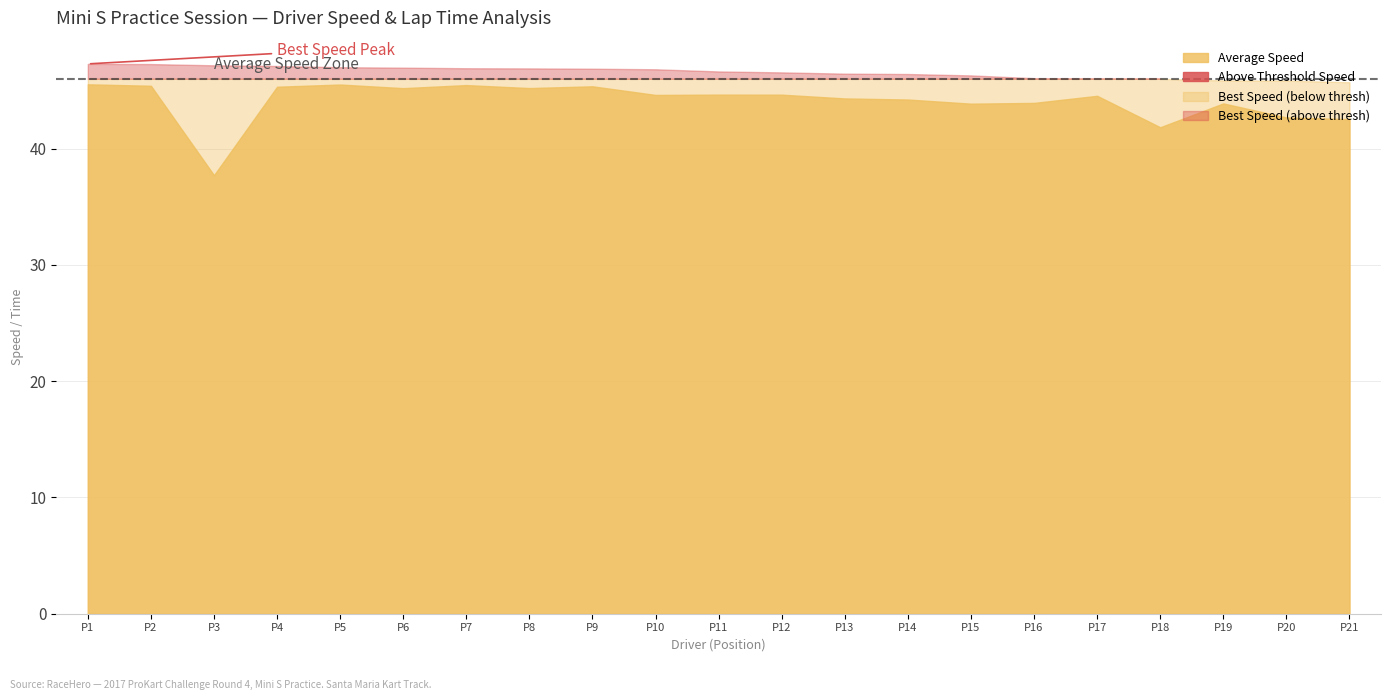

How many series are shown in this chart?

4